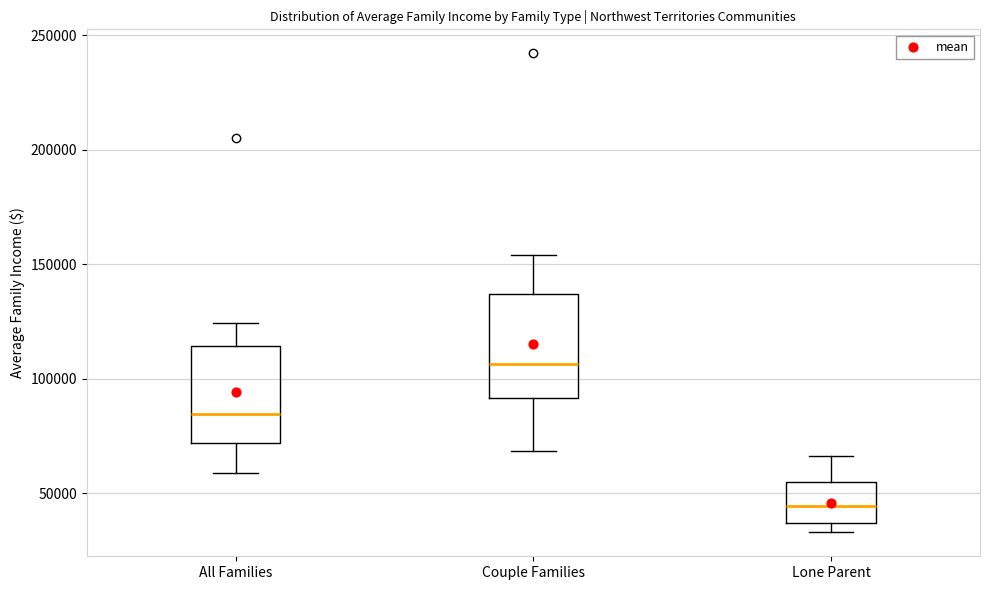

Reading left to right, read every box against the y-axis: the position of its median line, the range the box covers, and the ends of its whiskers. The values are not printed on the chart, so give them approximately, as read against the axis.

All Families: median 85000, box 70000 to 115000, whiskers 60000 to 125000
Couple Families: median 105000, box 90000 to 135000, whiskers 70000 to 155000
Lone Parent: median 45000, box 35000 to 55000, whiskers 35000 (just below the box's lower edge) to 65000